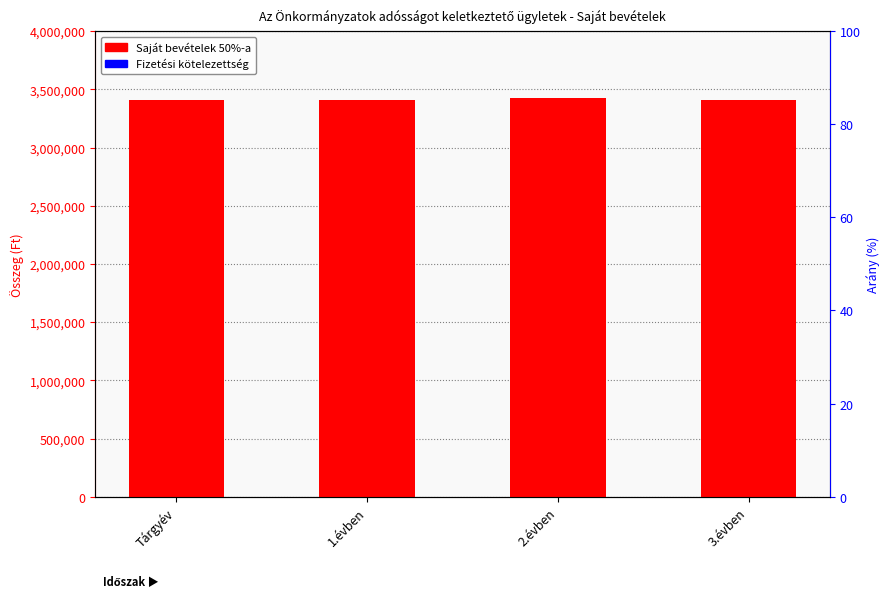

Does the chart contain stacked bars?

No